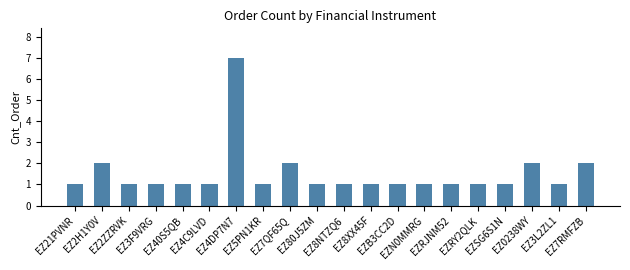

What is the value of the 20th bar from the left?

2